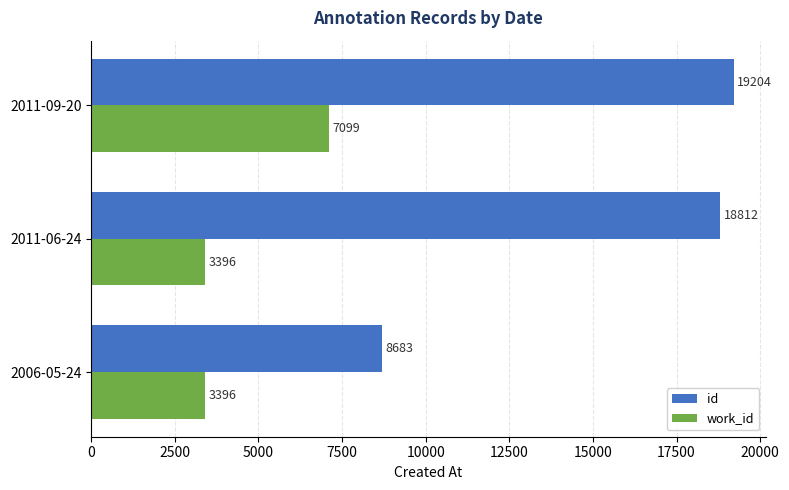

Where is id nearest to the value 13943?

2011-06-24